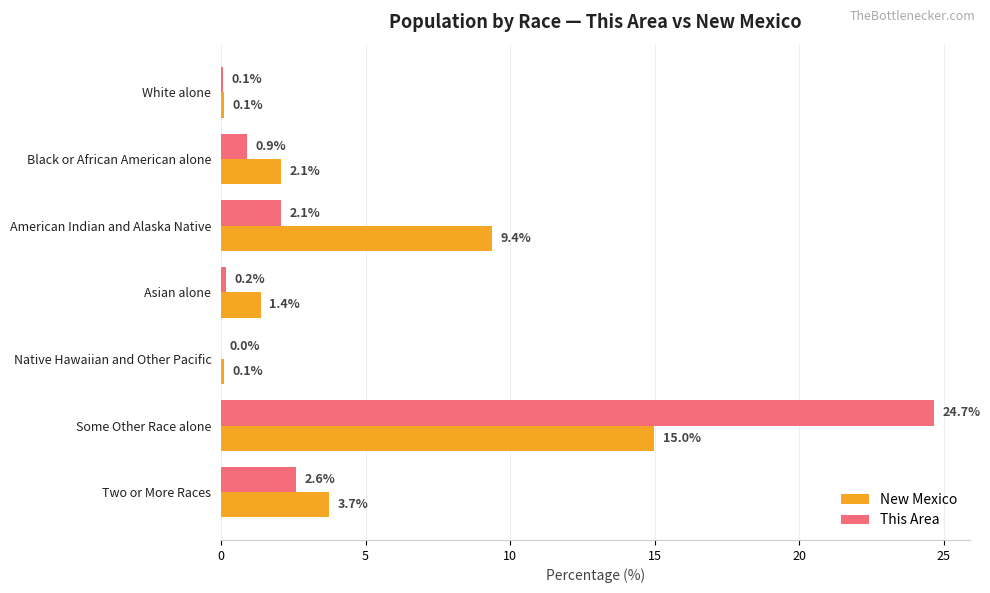

What is the sum of the This Area values at American Indian and Alaska Native and Some Other Race alone?

26.8